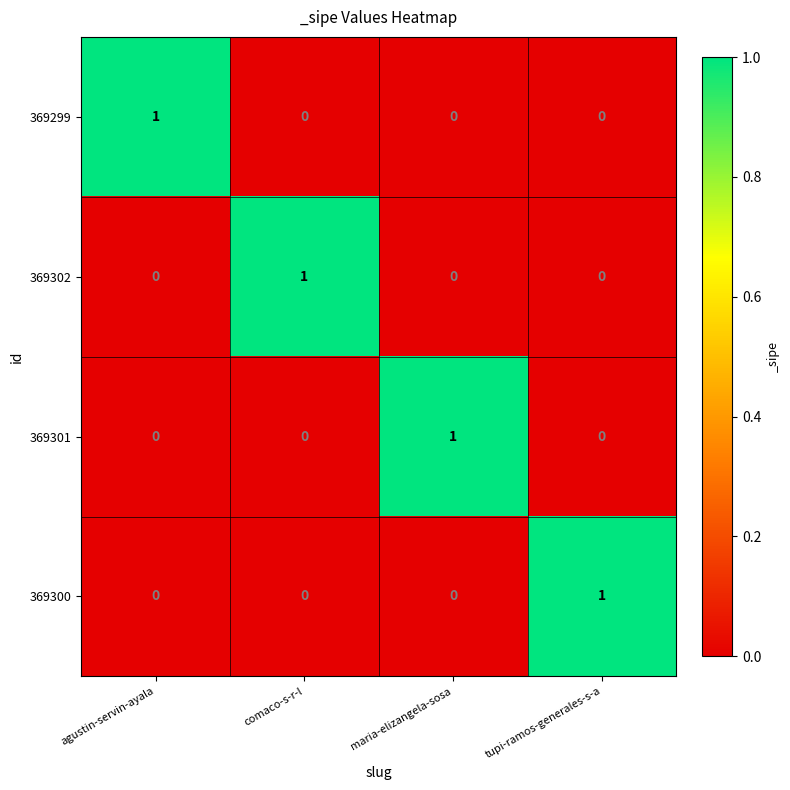

Is the value of 369299 at agustin-servin-ayala greater than the value of 369300 at comaco-s-r-l?

Yes